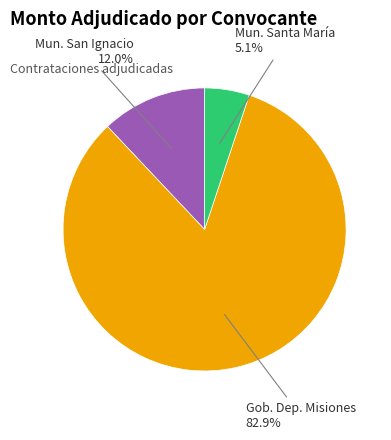

Is there any slice that represents more than half of the pie?

Yes